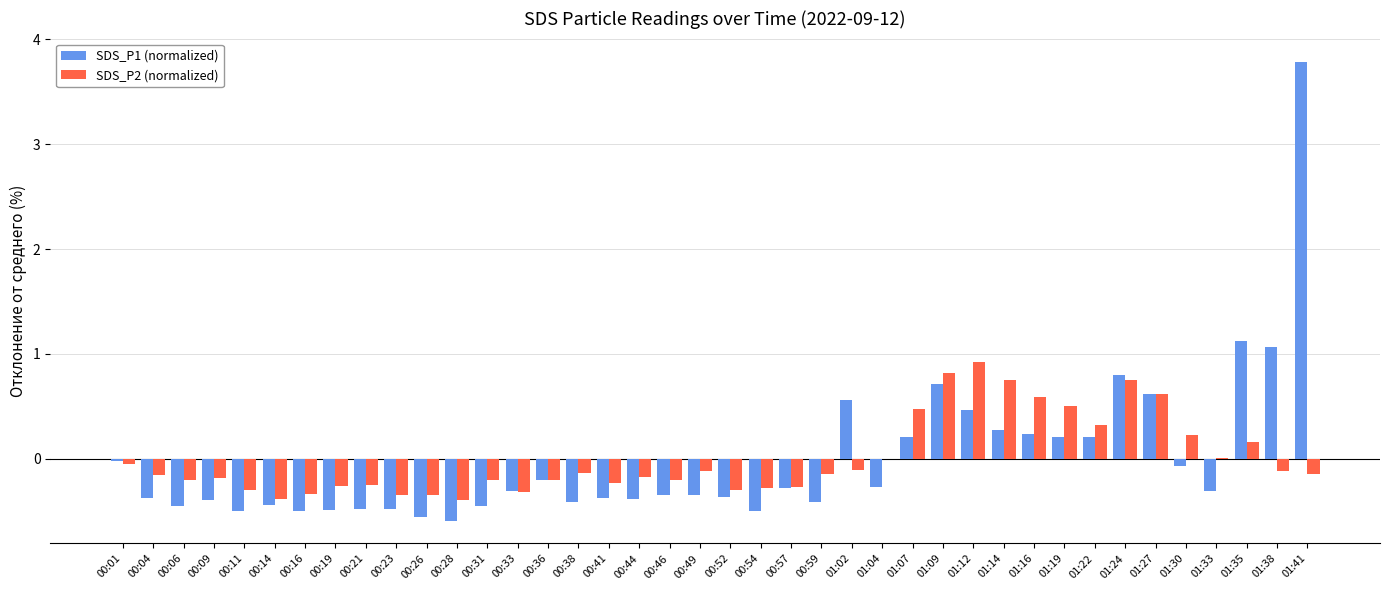

Which series changed the most between 00:09 and 00:14?

SDS_P2 (normalized)